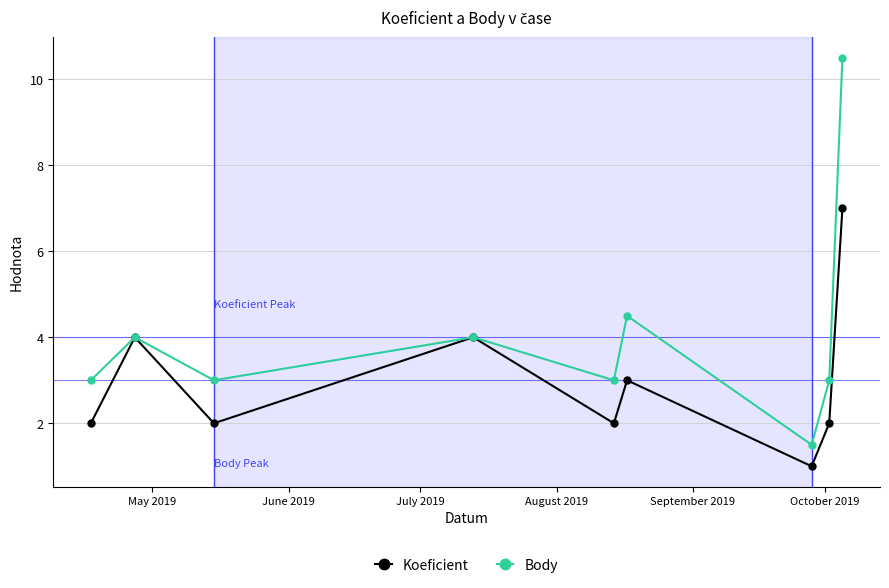

What is the minimum value shown in the chart?

1.0